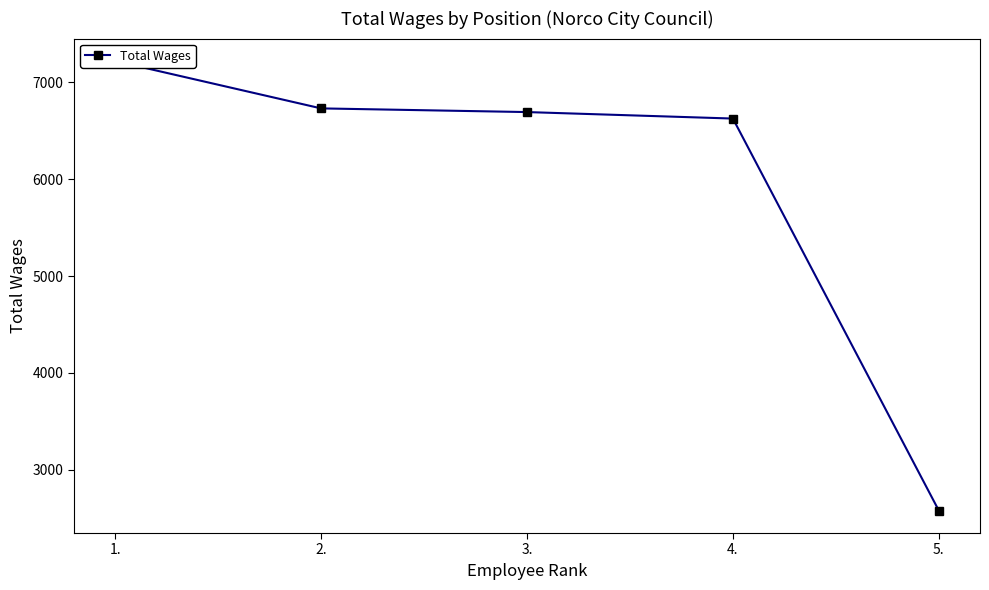

How many lines are shown in the chart?

1